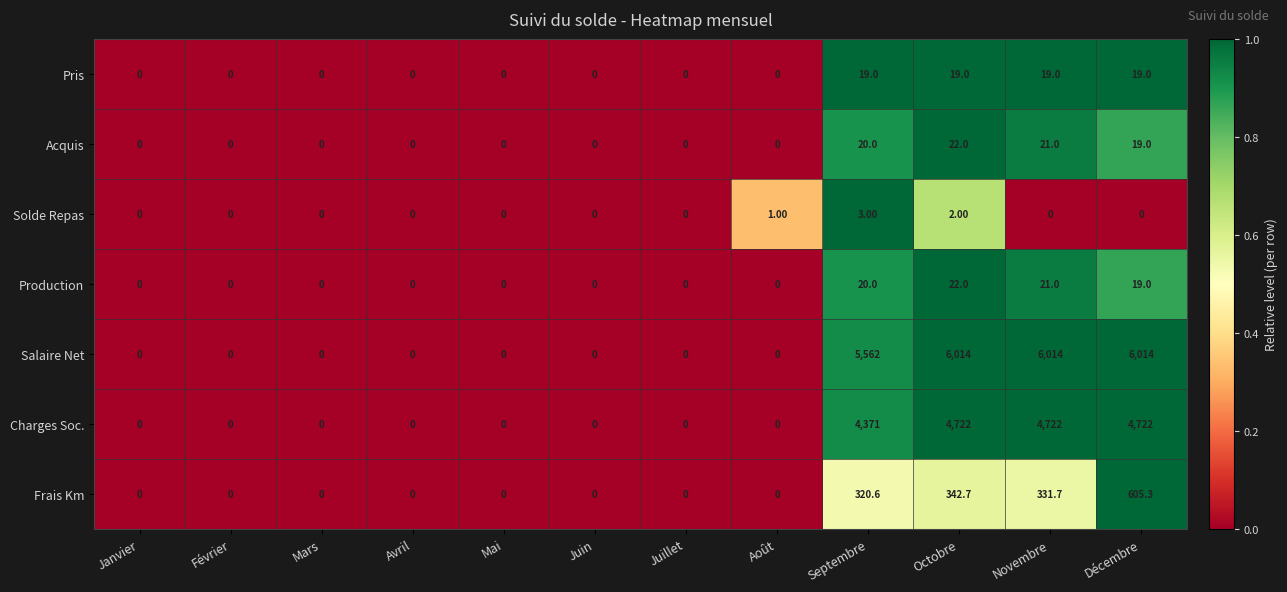

What is the sum of the Charges Soc. values at Janvier and Décembre?

4722.0